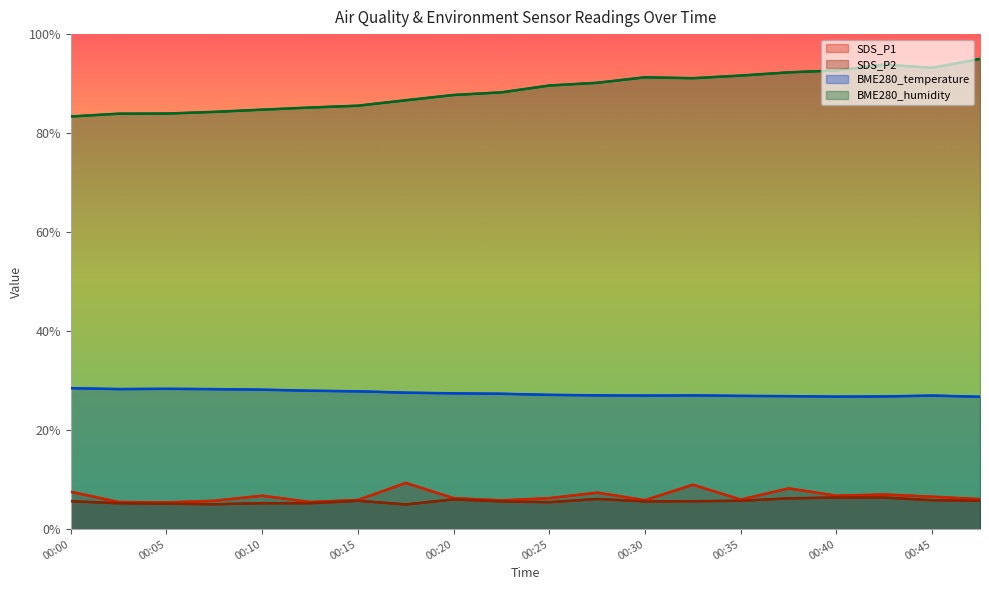

What is the sum of the SDS_P2 values at 00:30 and 00:05?

10.8